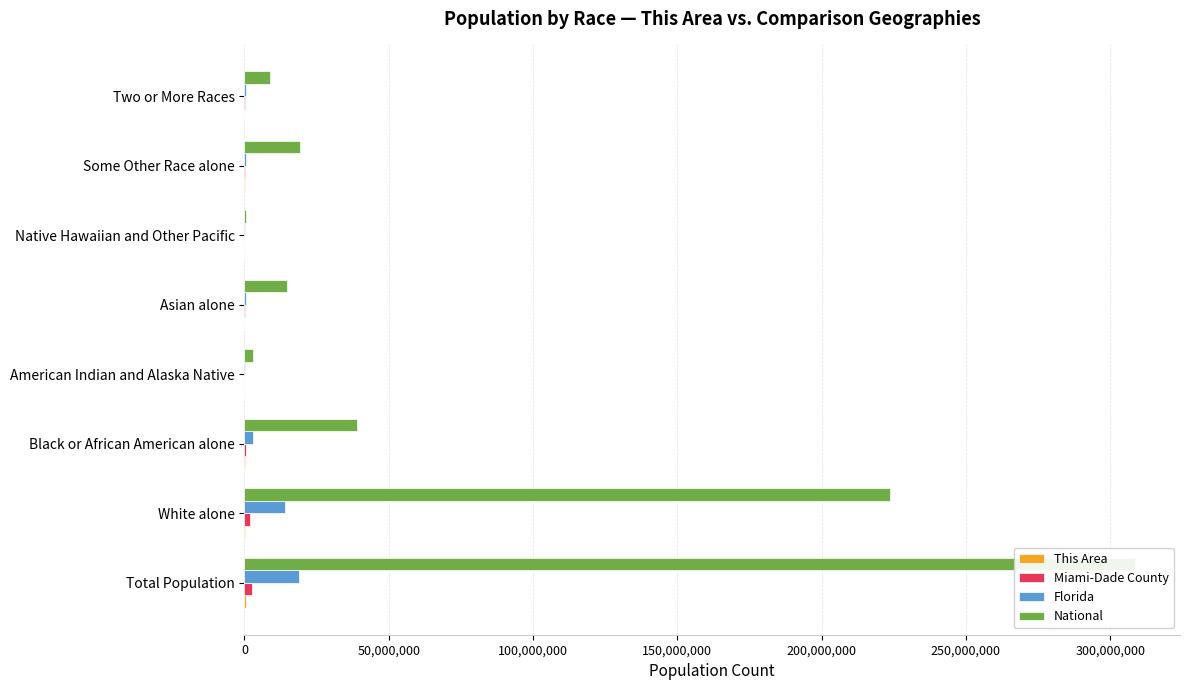

Does the chart contain any negative values?

No